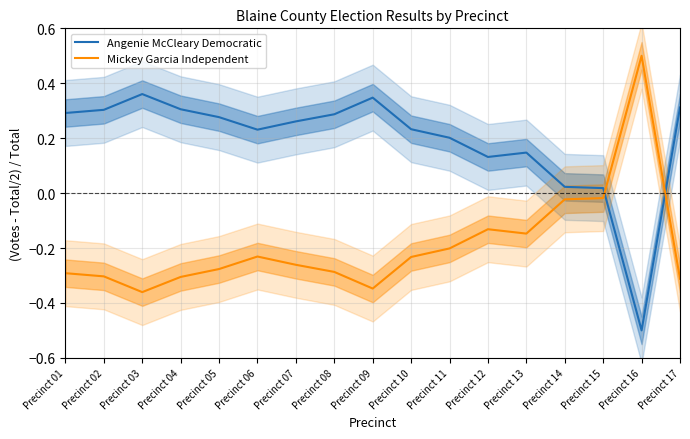

Where is the first local minimum for Angenie McCleary Democratic?

Precinct 06